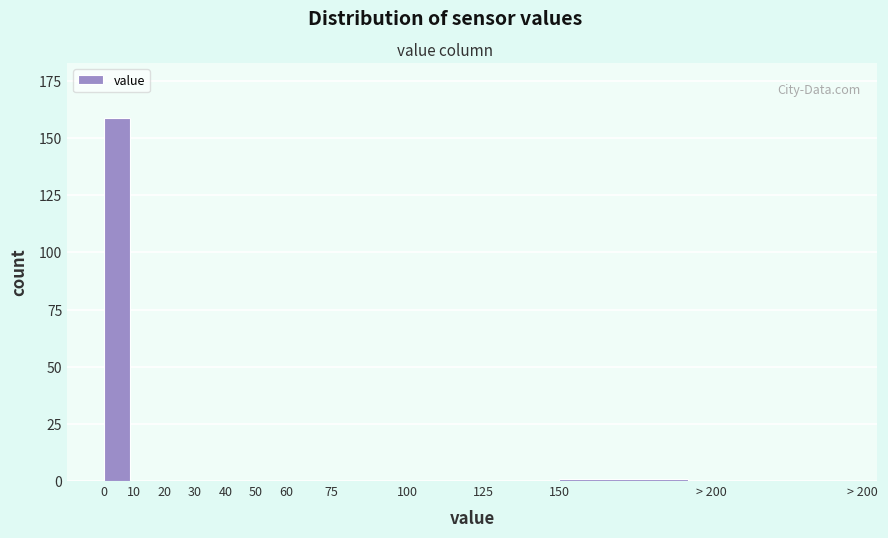

Reading left to right, extract all data points from this chart.

0=159	10=0	20=0	30=0	40=0	50=0	60=0	75=0	100=0	125=0	150=1	> 200=0